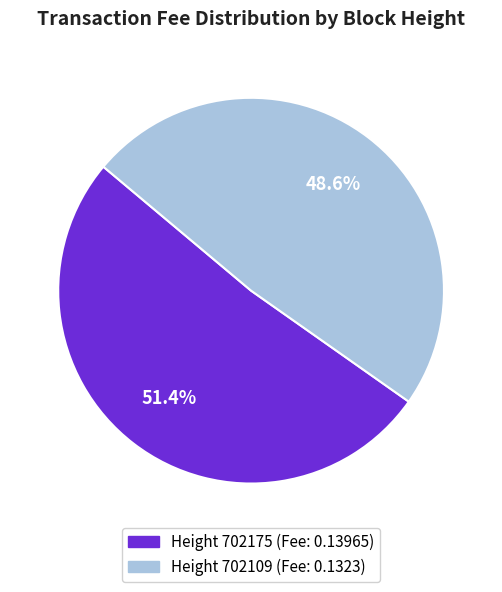

Is there any slice that represents more than half of the pie?

Yes